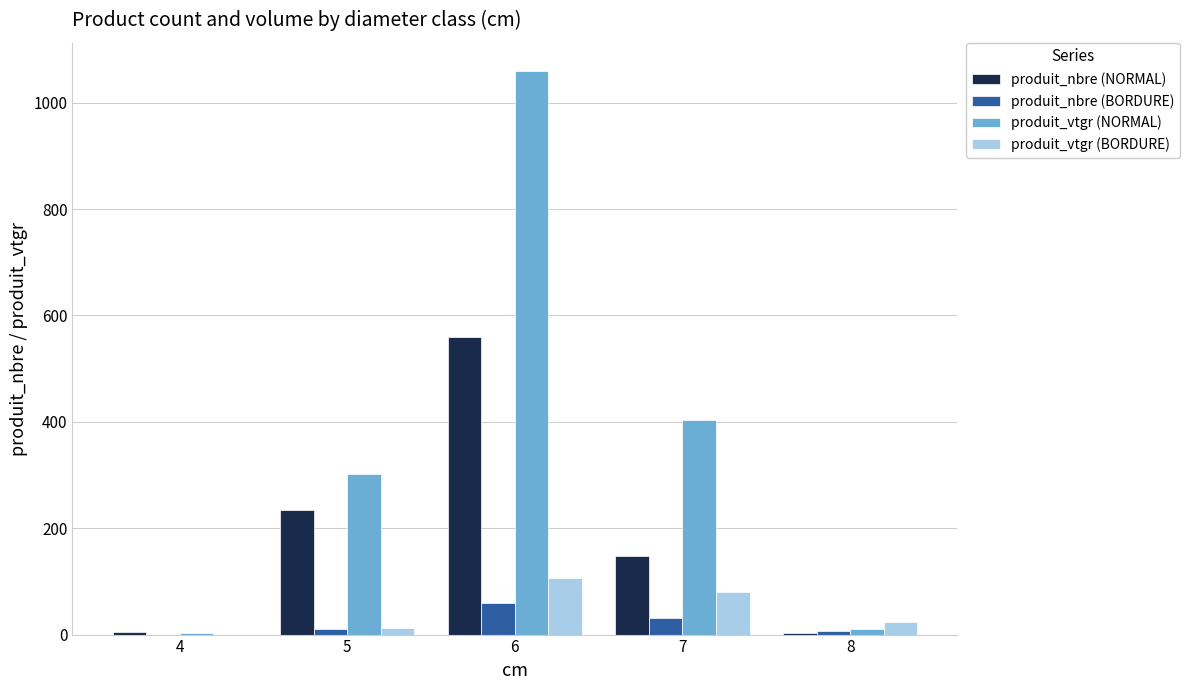

What is the total value across all series at 4?

8.5